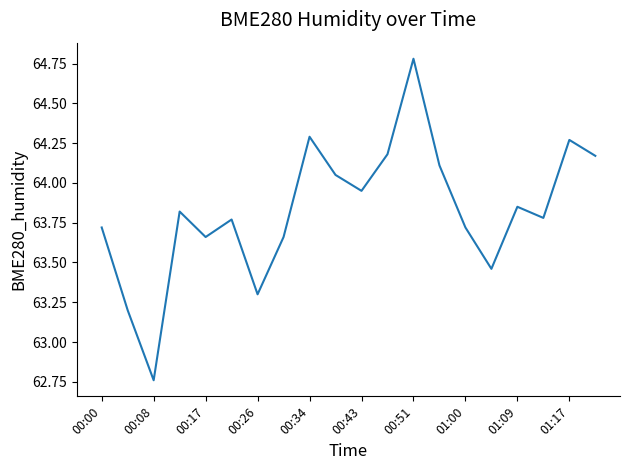

What is the greatest value displayed?

64.8